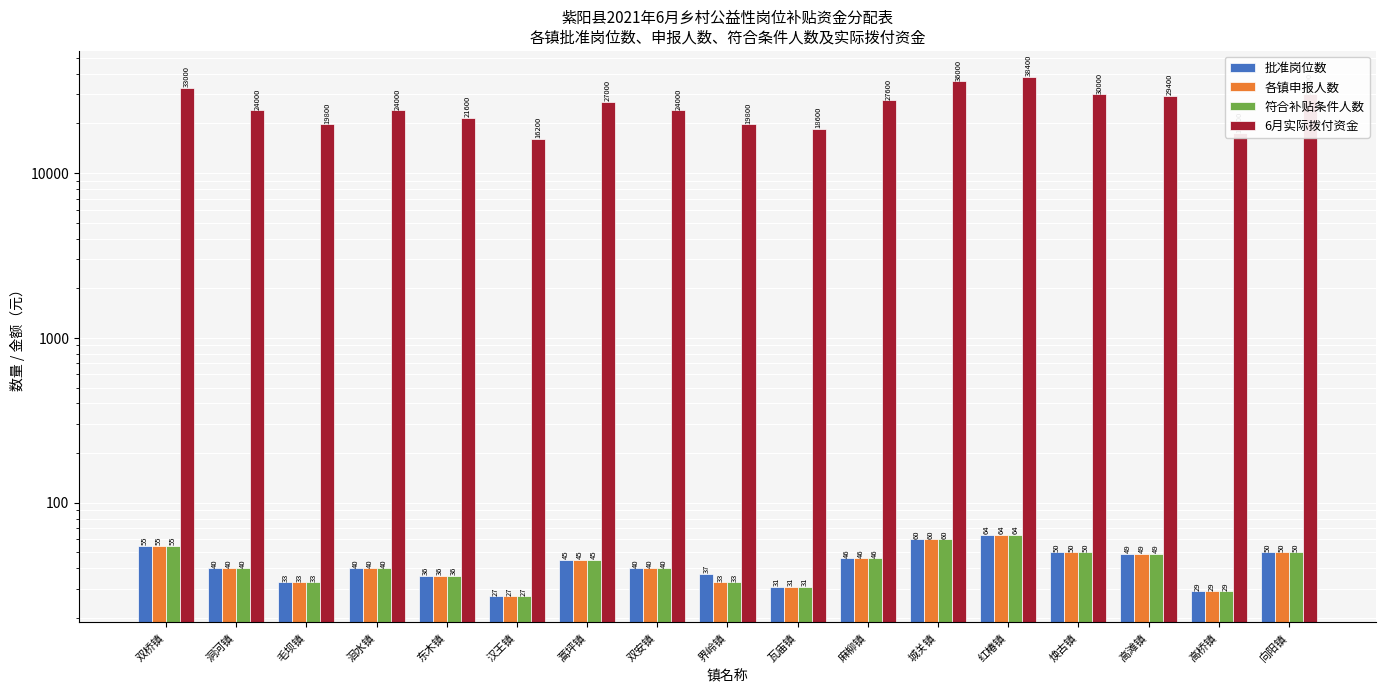

How many bars are there in each group?

4